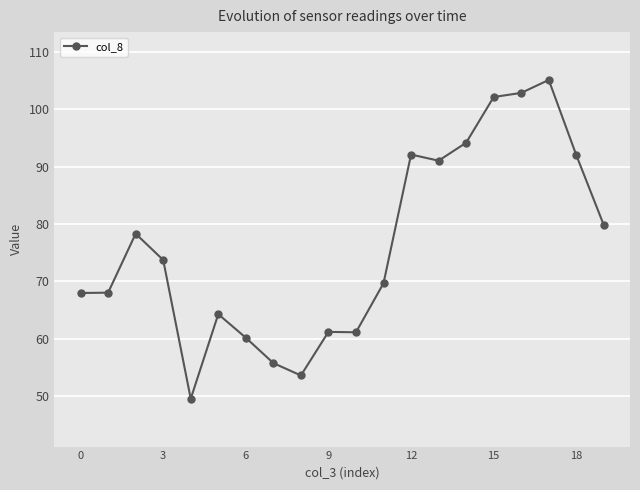

What is the maximum value shown in the chart?

105.1